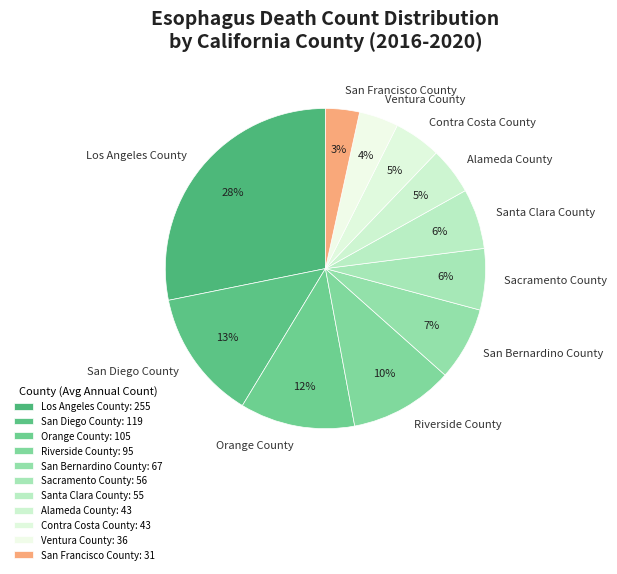

Count the number of slices in the pie.

11